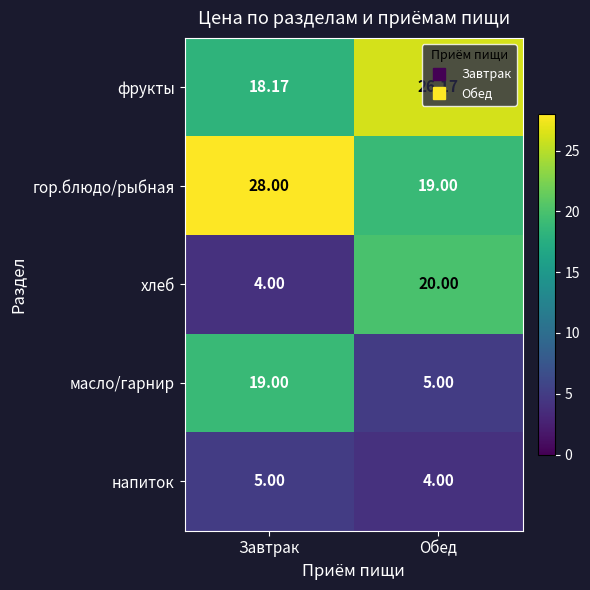

Which category has the lowest value in the хлеб series?

Завтрак